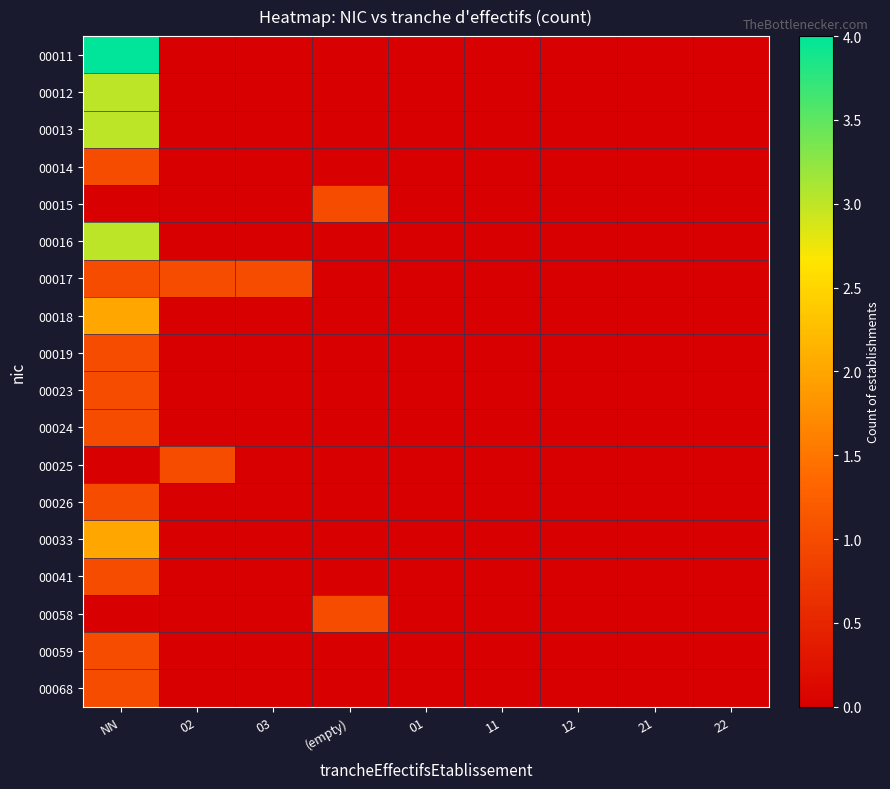

How many data points does each series have?

9